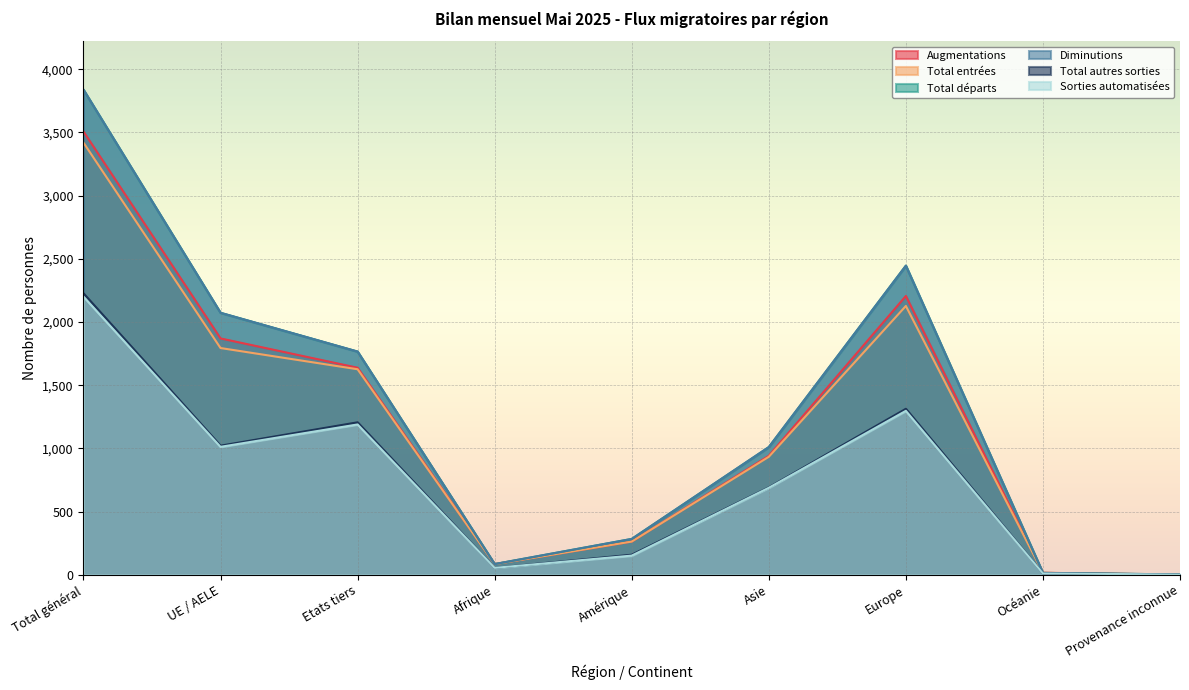

At Provenance inconnue, list the series in order from smallest to largest.

Augmentations, Total entrées, Total autres sorties, Sorties automatisées, Total départs, Diminutions